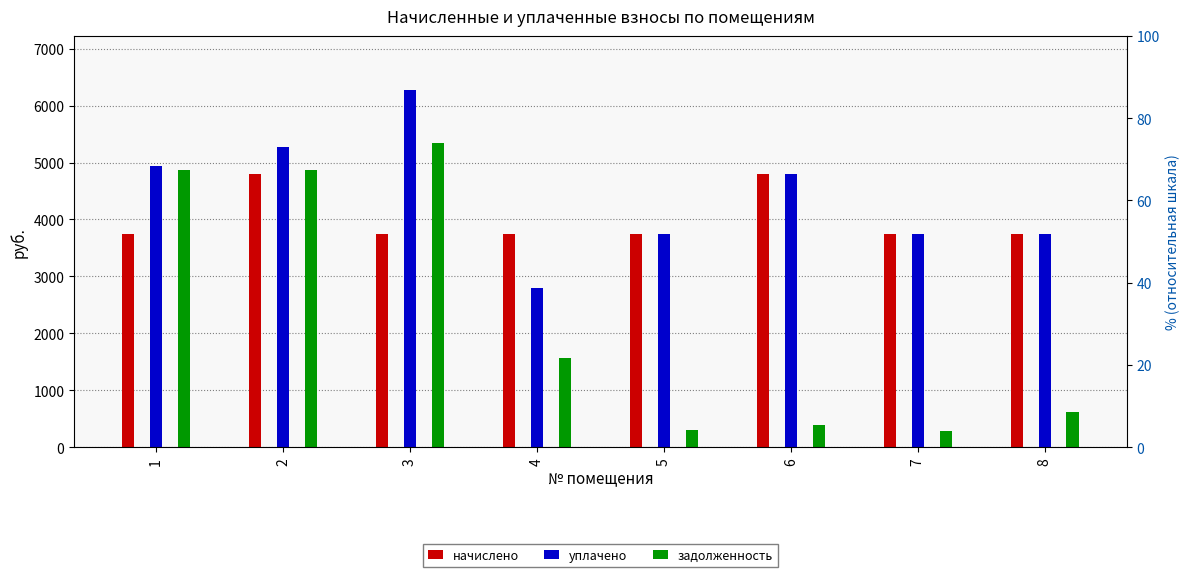

Reading left to right, what are all the values shown in this chart?

начислено: 3744.0	4797.0	3744.0	3744.0	3744.0	4797.0	3744.0	3744.0
уплачено: 4939.0	5271.0	6279.8	2789.2	3744.0	4797.0	3744.0	3744.0
задолженность: 4876.2	4867.3	5343.8	1560.0	311.4	399.8	283.9	624.0